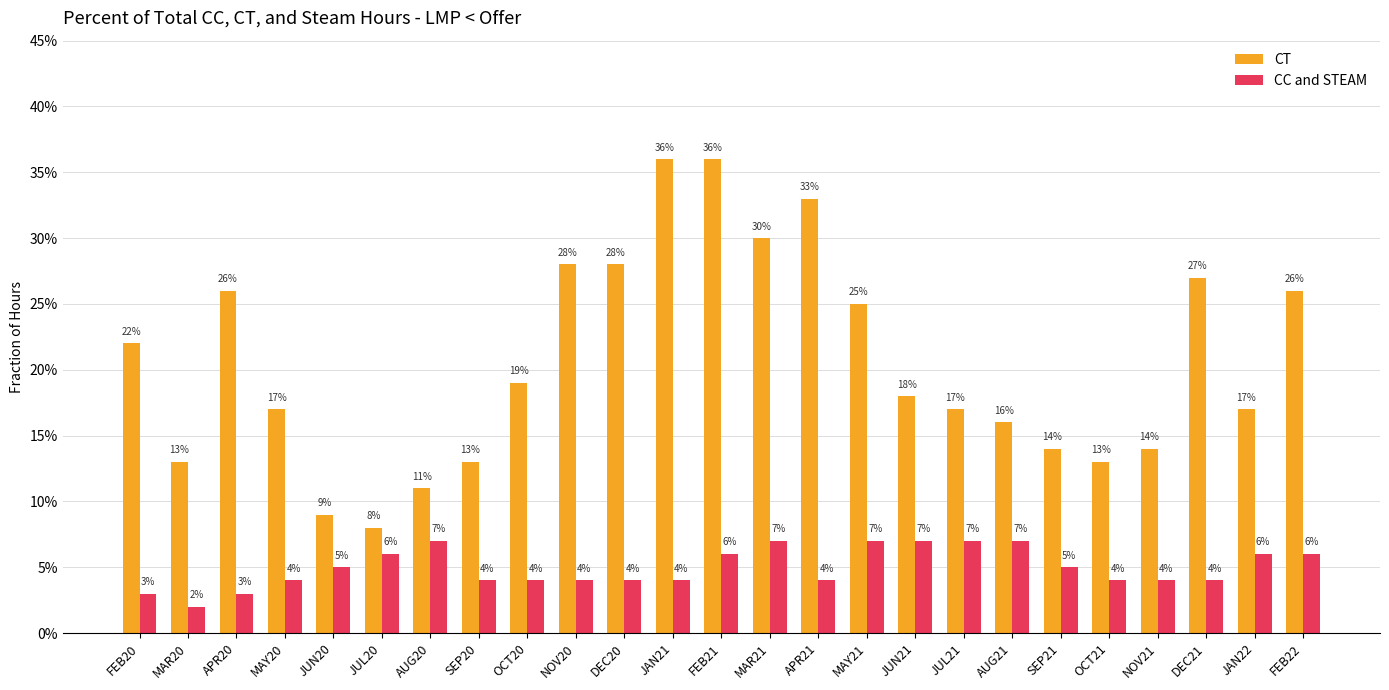

Are the bars horizontal?

No